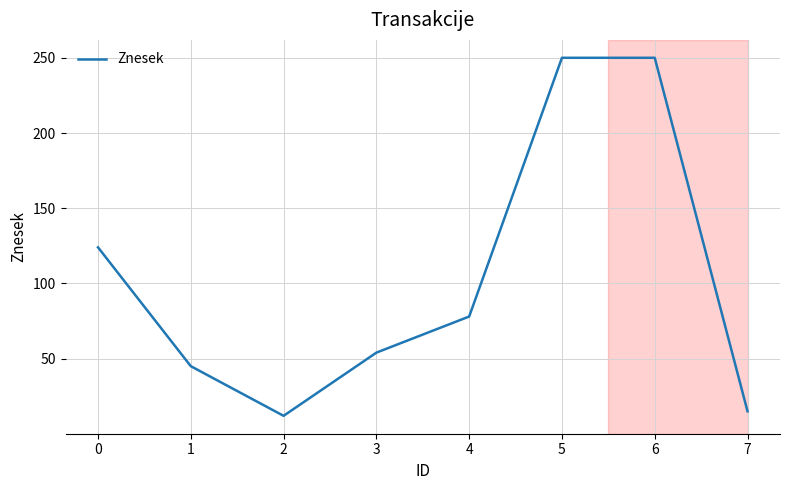

Reading right to left, extract all data points from this chart.

15	250	250	78	54	12	45	124